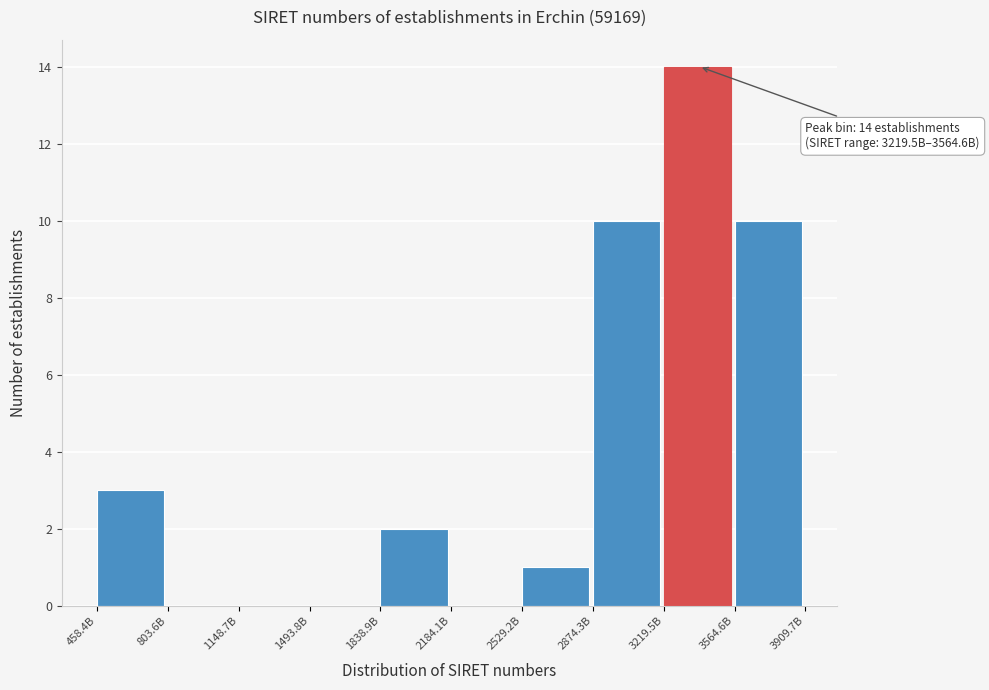

Reading left to right, list all the values displayed in this chart.

458.4B=3	803.6B=0	1148.7B=0	1493.8B=0	1838.9B=2	2184.1B=0	2529.2B=1	2874.3B=10	3219.5B=14	3564.6B=10